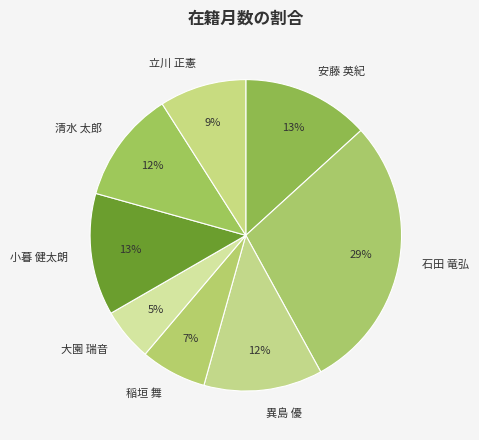

How many slices are in this pie chart?

8